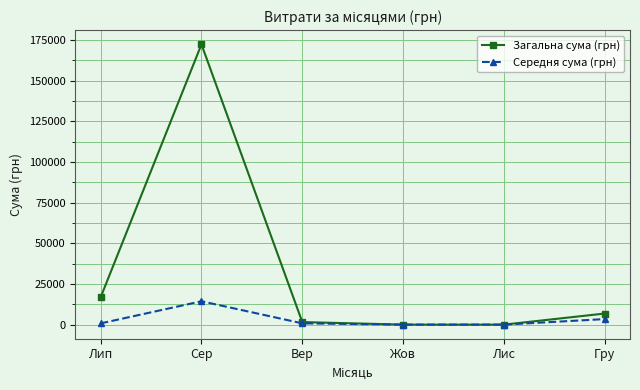

What is the difference between the highest and lowest values at Сер?

157921.4